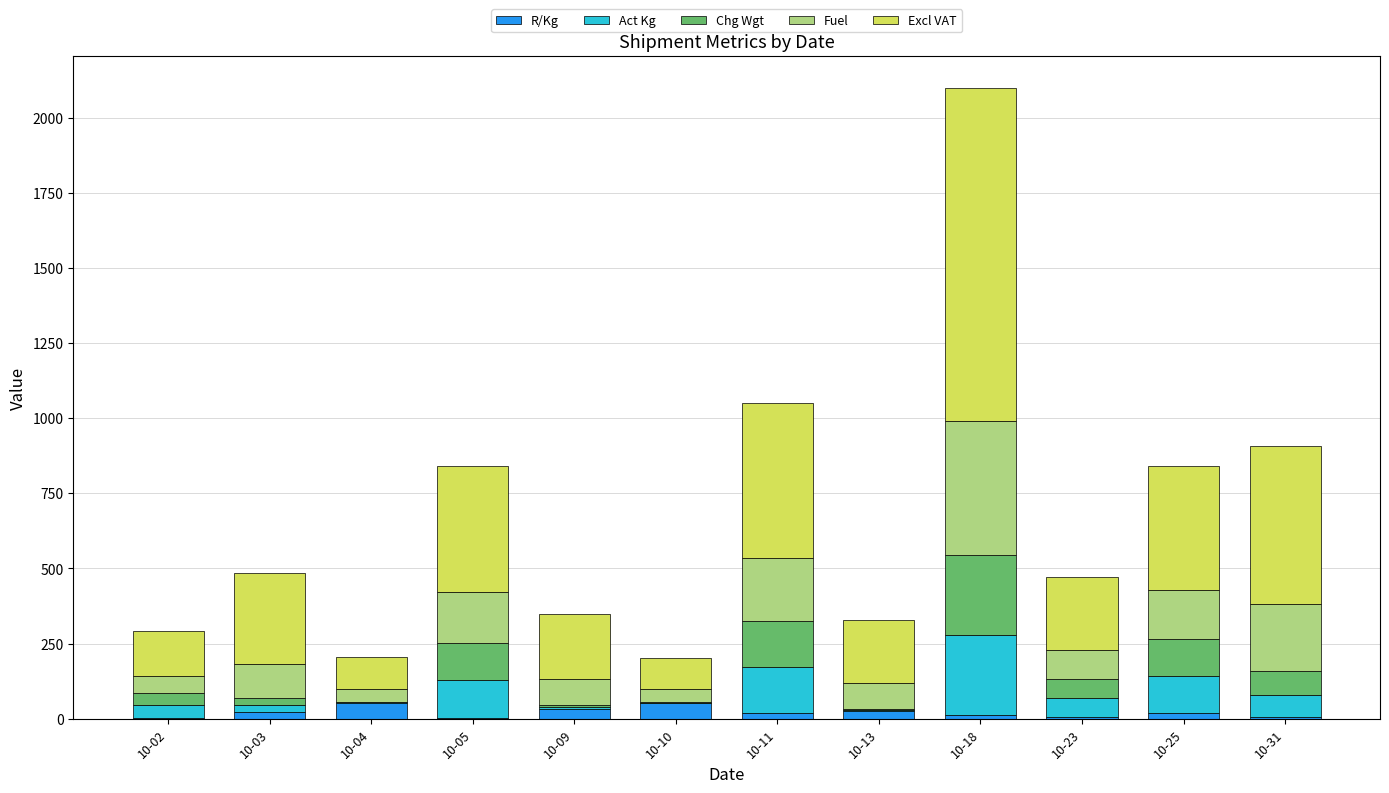

At which category is the sum across all series the highest?

10-18